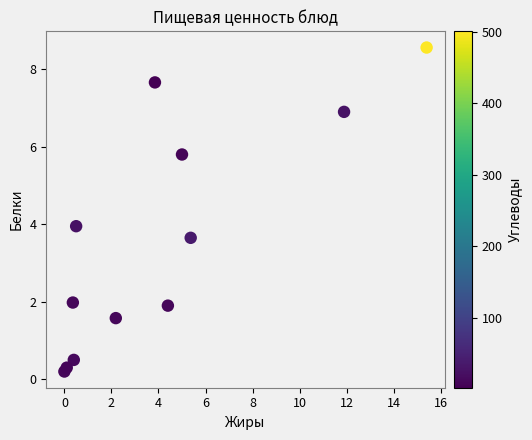

What is the range of Y values (max minus min)?

8.4